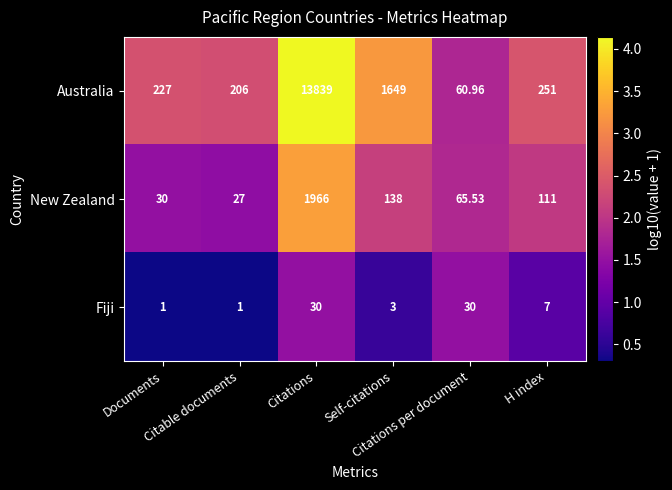

Which series has the widest spread of values?

Australia